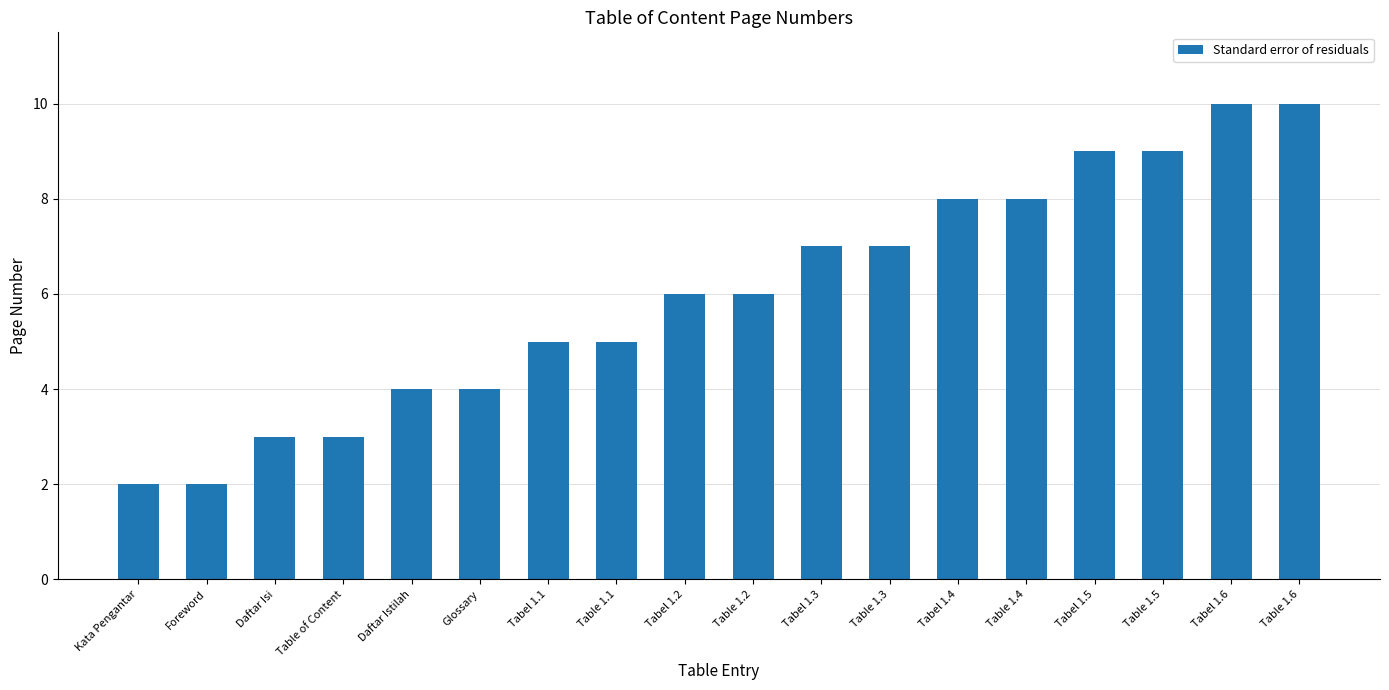

What is the label of the 1st bar from the right?

Table 1.6